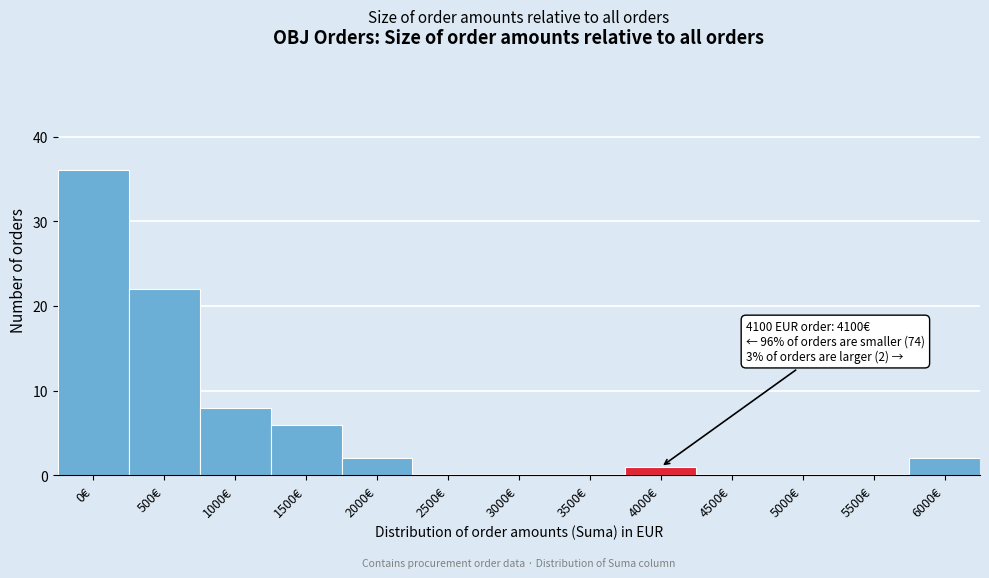

Reading left to right, list all the values displayed in this chart.

0€=36	500€=22	1000€=8	1500€=6	2000€=2	2500€=0	3000€=0	3500€=0	4000€=1	4500€=0	5000€=0	5500€=0	6000€=2